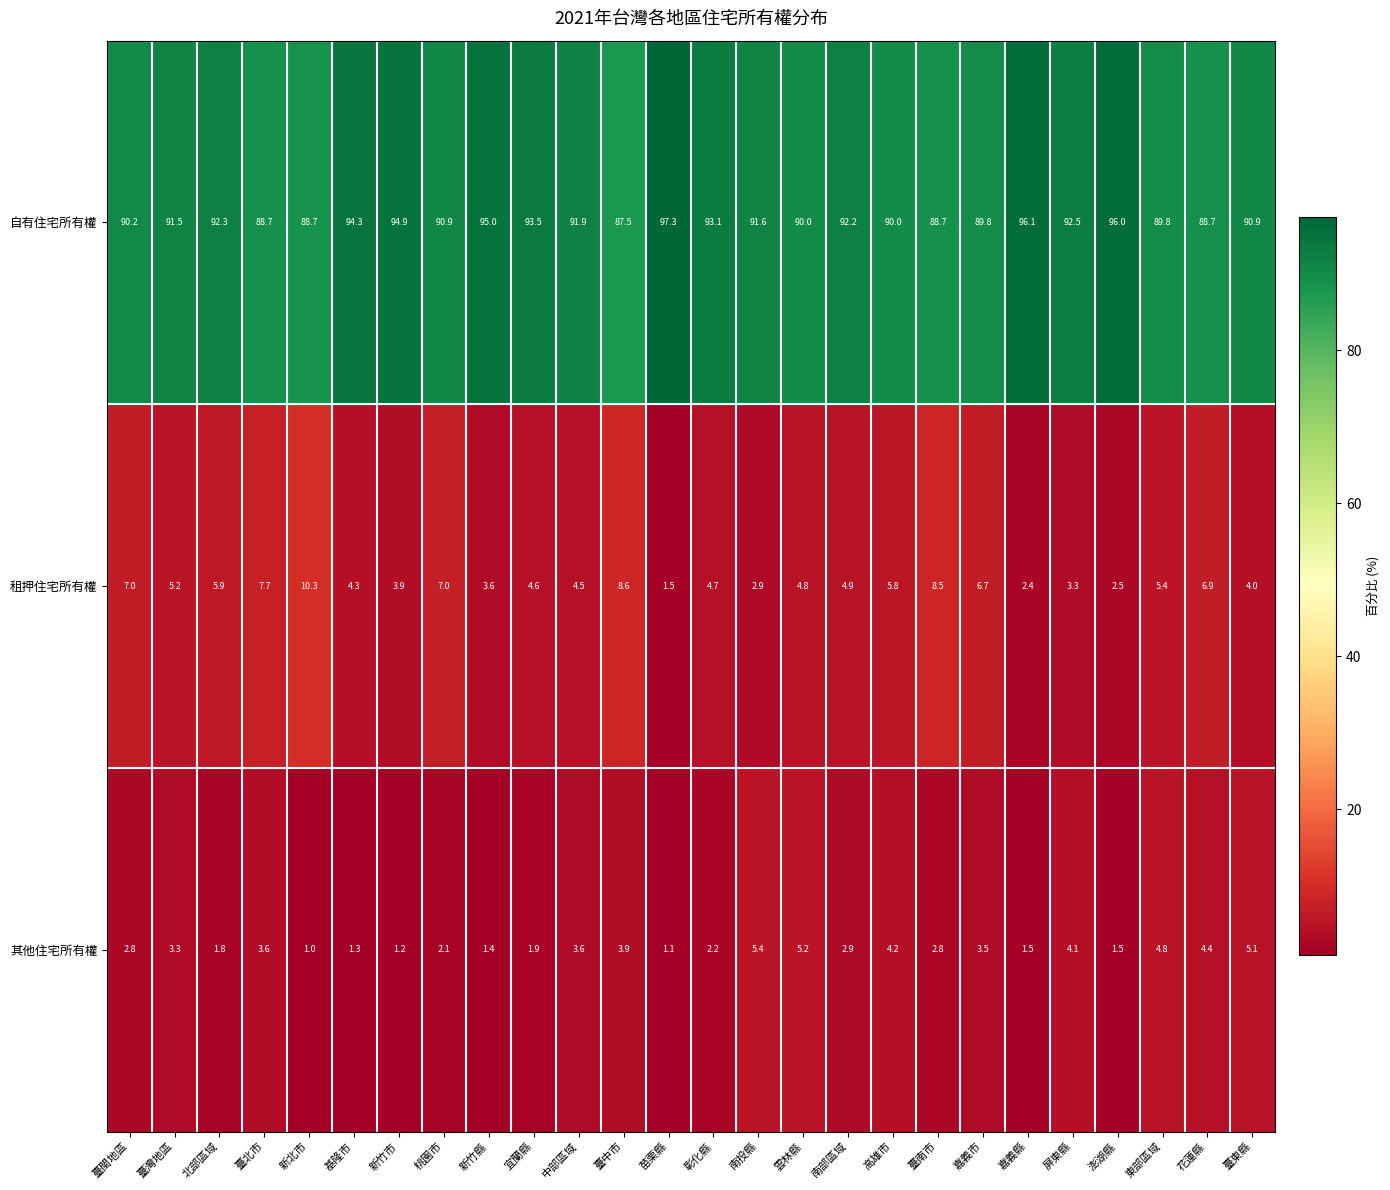

At how many categories does at least one series exceed 37?

26